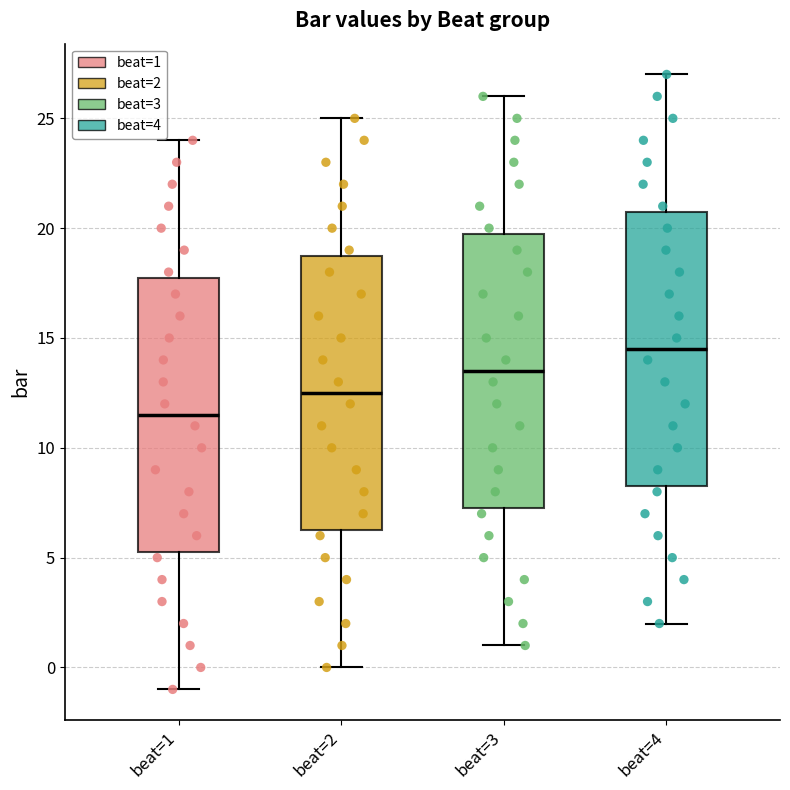

Which box has the highest median line?

beat=4